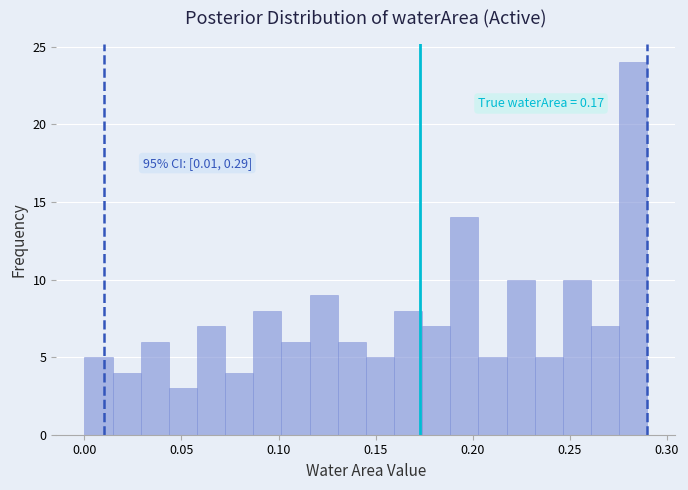

Around what value on the x-axis is the tallest bar? Give the approximate position of its centre, as read against the axis.

0.285